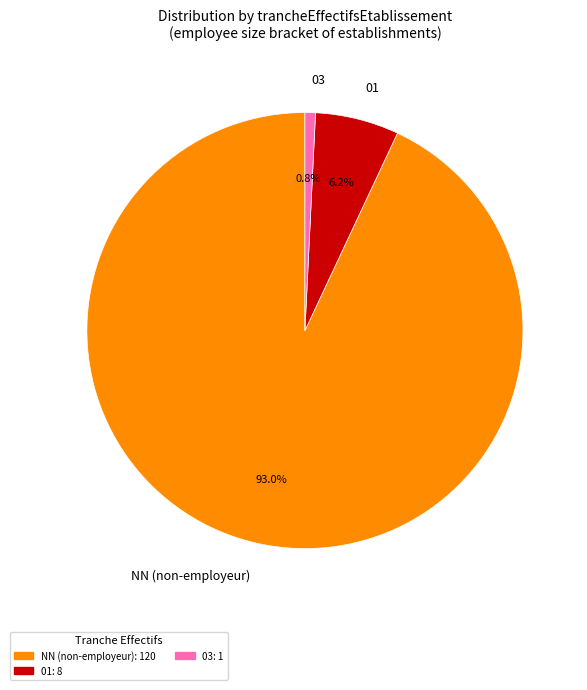

Which has a higher value, 03 or NN (non-employeur)?

NN (non-employeur)